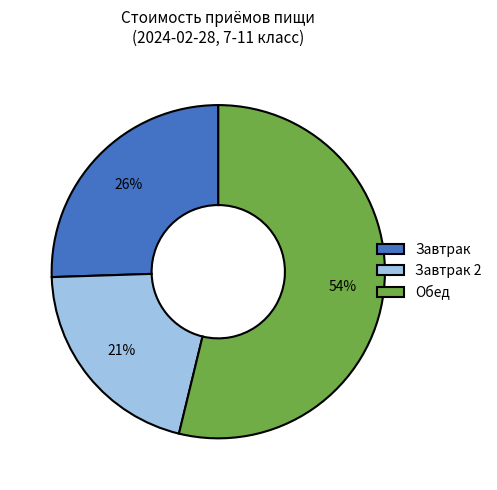

What is the largest slice in the pie chart?

Обед